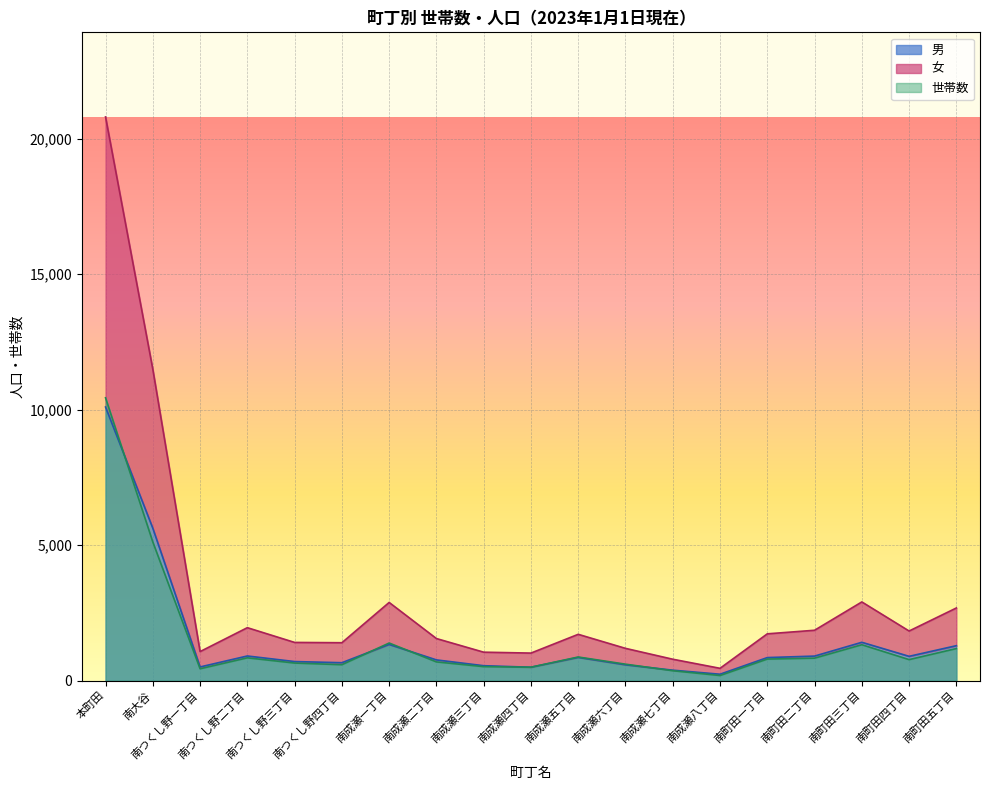

True or false: 世帯数 and 人口(総数) intersect in this chart.

False